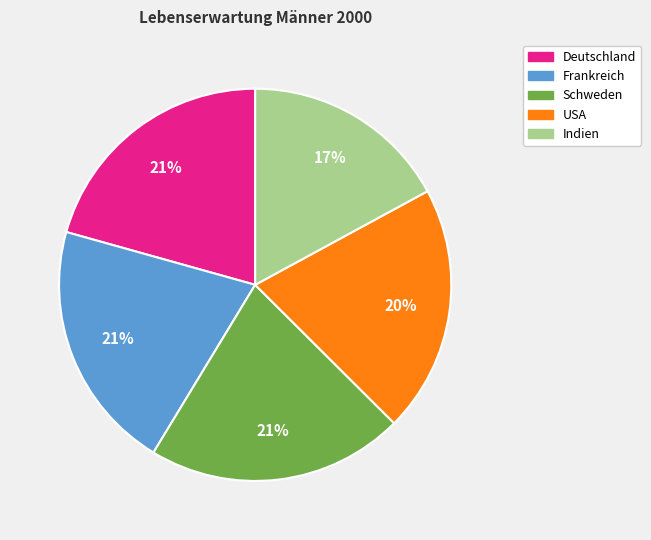

How many segments does this pie chart have?

5